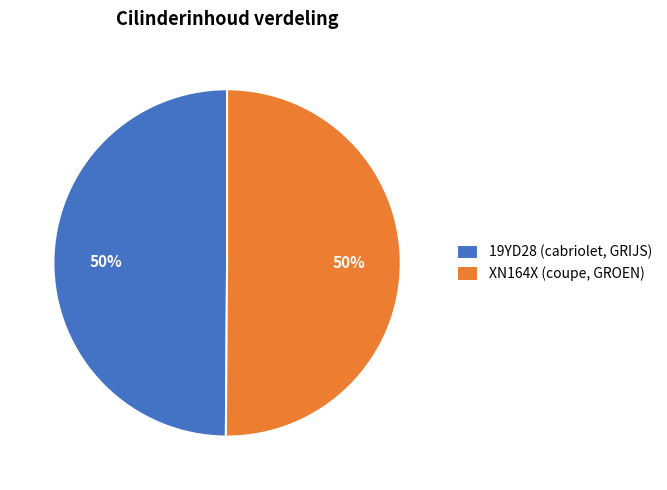

Approximately how many times larger is the value at 19YD28 (cabriolet, GRIJS) compared to XN164X (coupe, GROEN)?

1.0